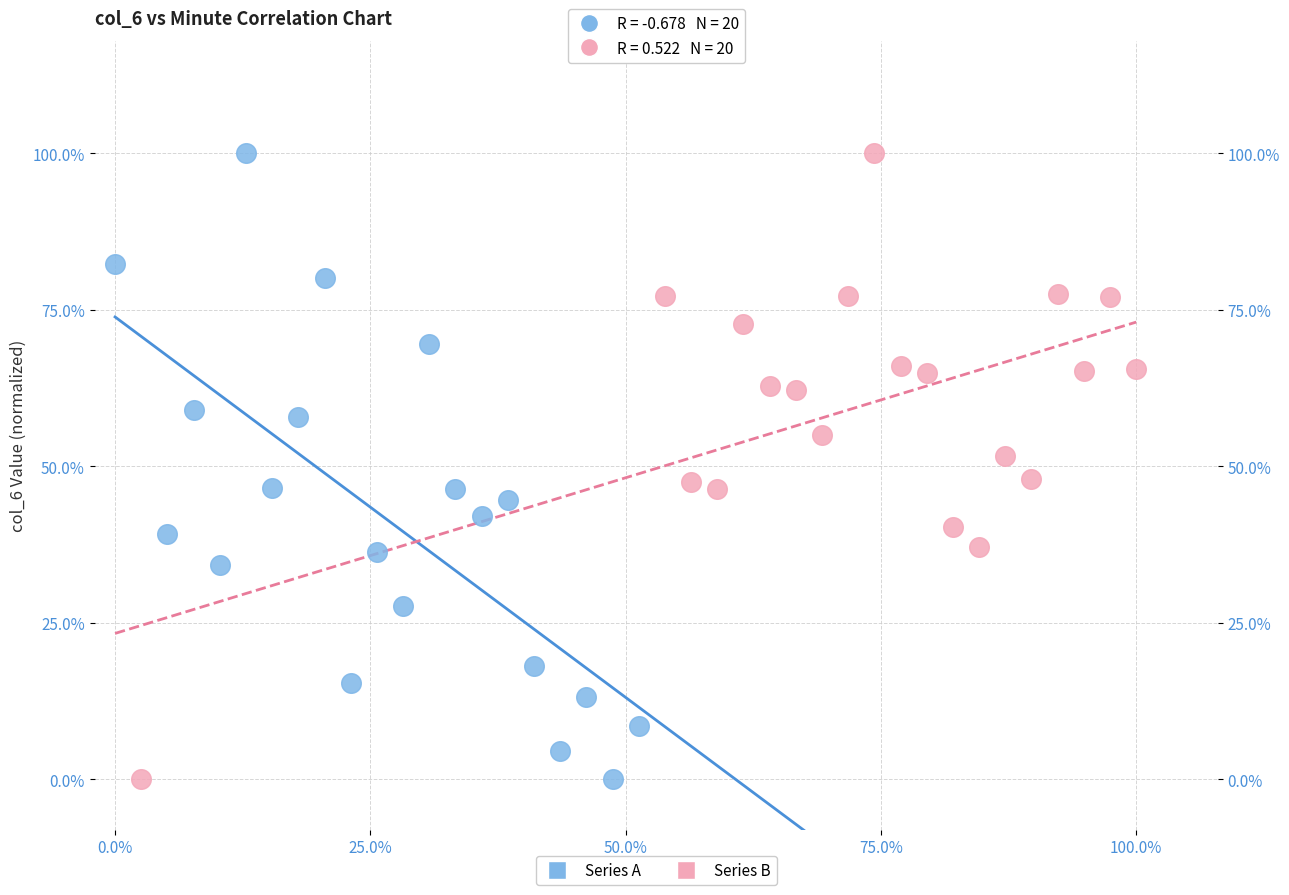

What are all the series names shown in the legend?

Series A, Series B